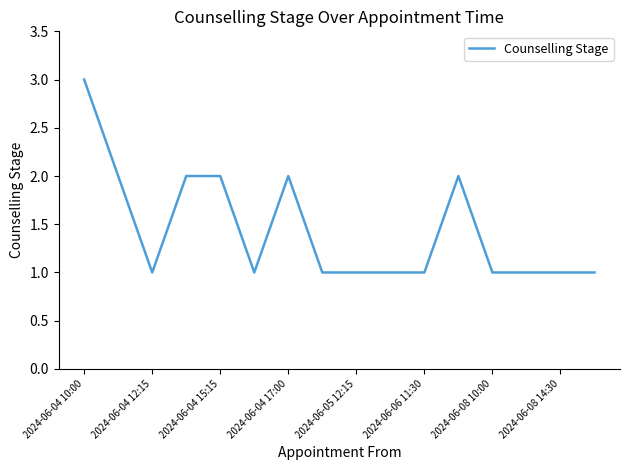

How many series are shown in this chart?

1